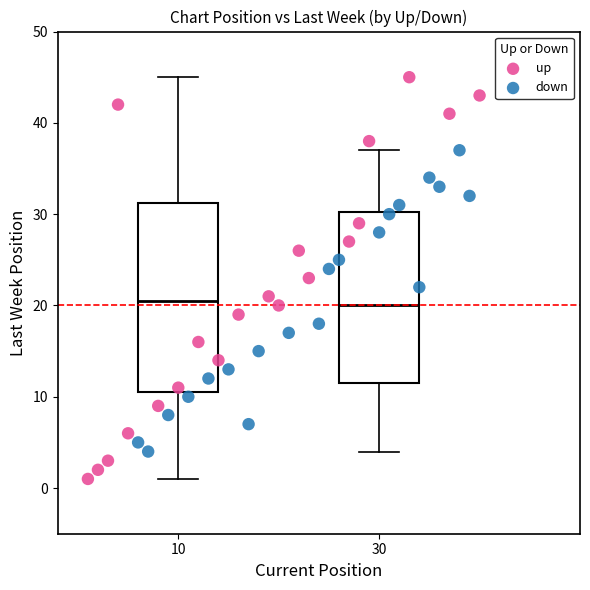

Which series has the widest spread of Y values?

up